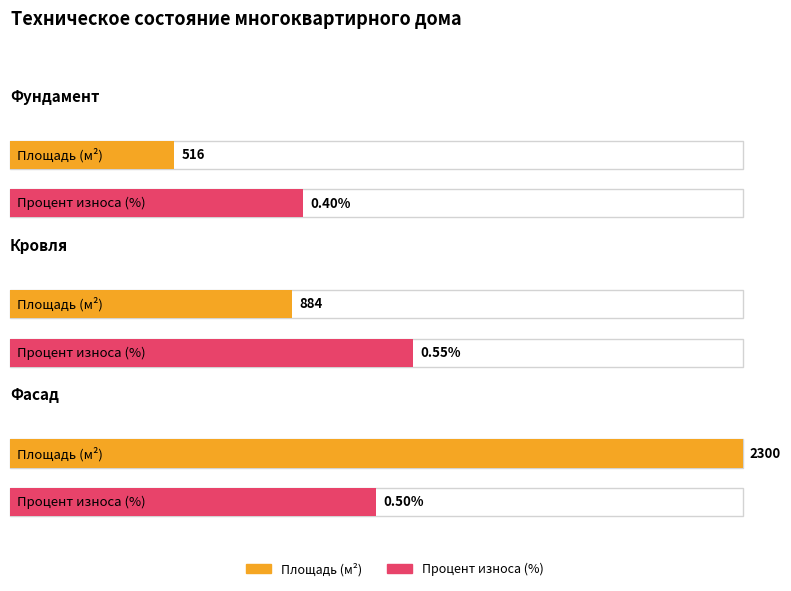

What is the value of the Процент износа (%) bar at the 2nd from the left?

0.6